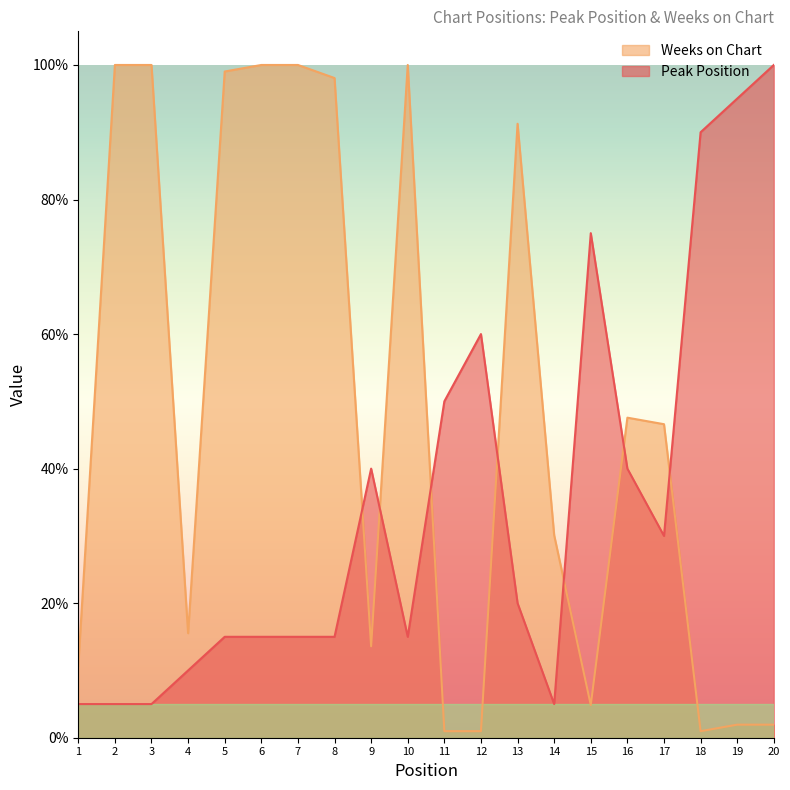

True or false: Weeks on Chart has a value of 1.4 at 15.

False